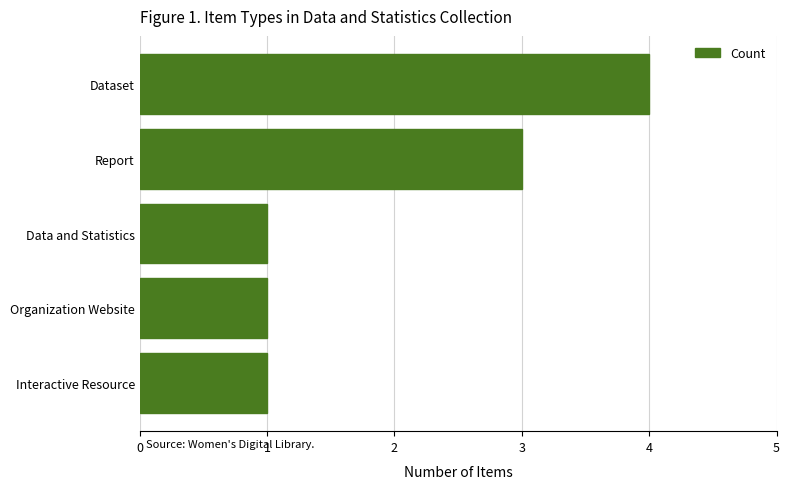

What is the greatest value displayed?

4